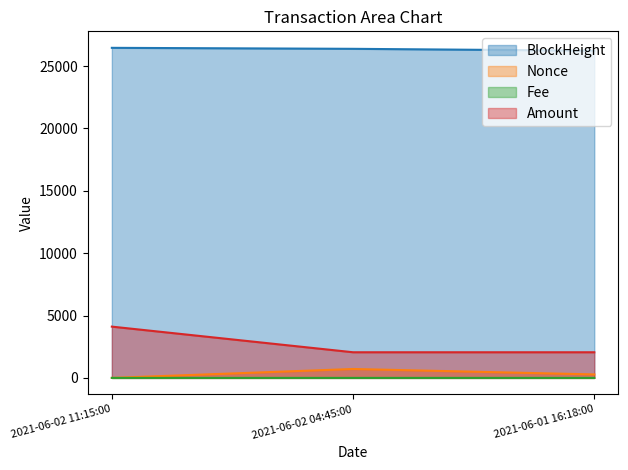

Reading left to right, list all the values displayed in this chart.

BlockHeight: 26460.0	26381.0	26231.0
Nonce: 0.0	714.0	279.0
Fee: 0.0	0.0	0.0
Amount: 4110.7	2055.9	2055.9